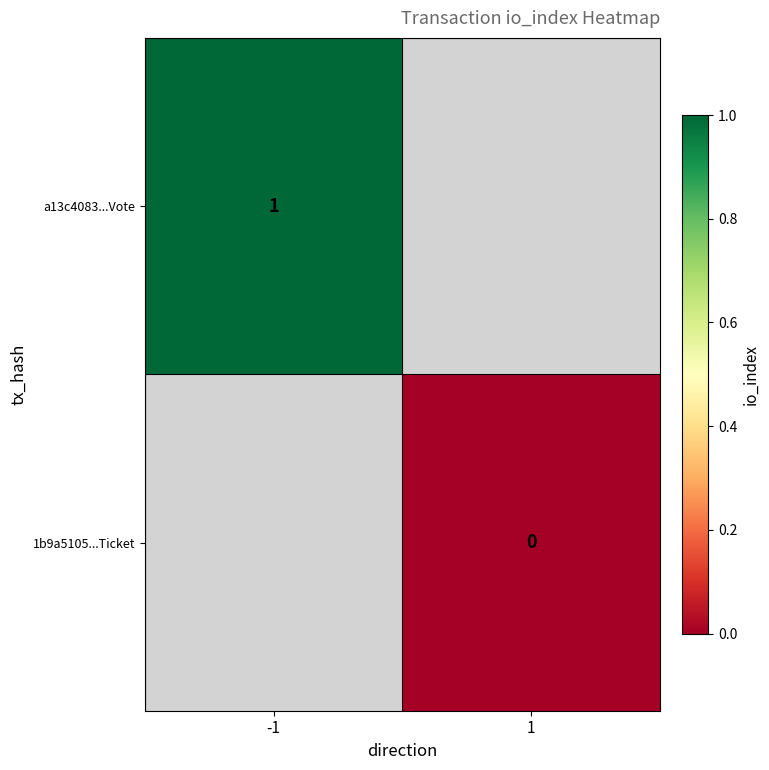

Is the value of 1b9a5105...Ticket at 1 greater than the value of a13c4083...Vote at -1?

No